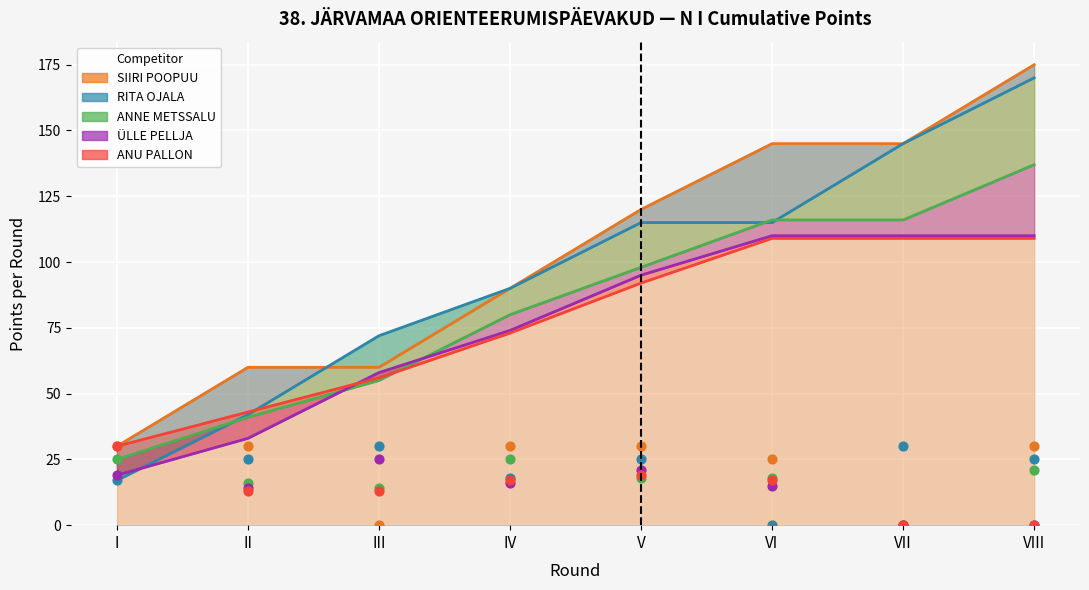

What are all the series names shown in the legend?

SIIRI POOPUU, RITA OJALA, ANNE METSSALU, ÜLLE PELLJA, ANU PALLON